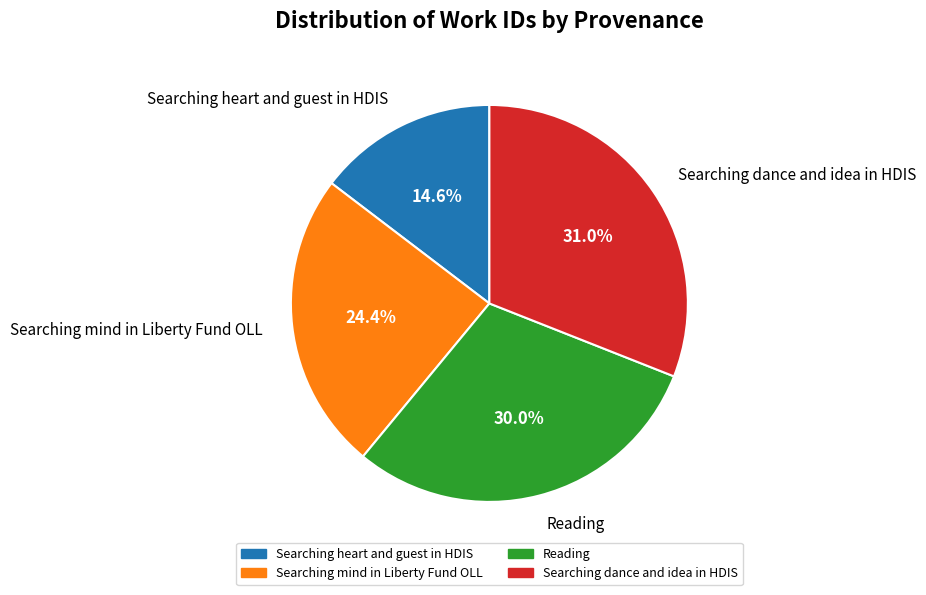

True or false: Searching mind in Liberty Fund OLL accounts for 30% of the total.

False